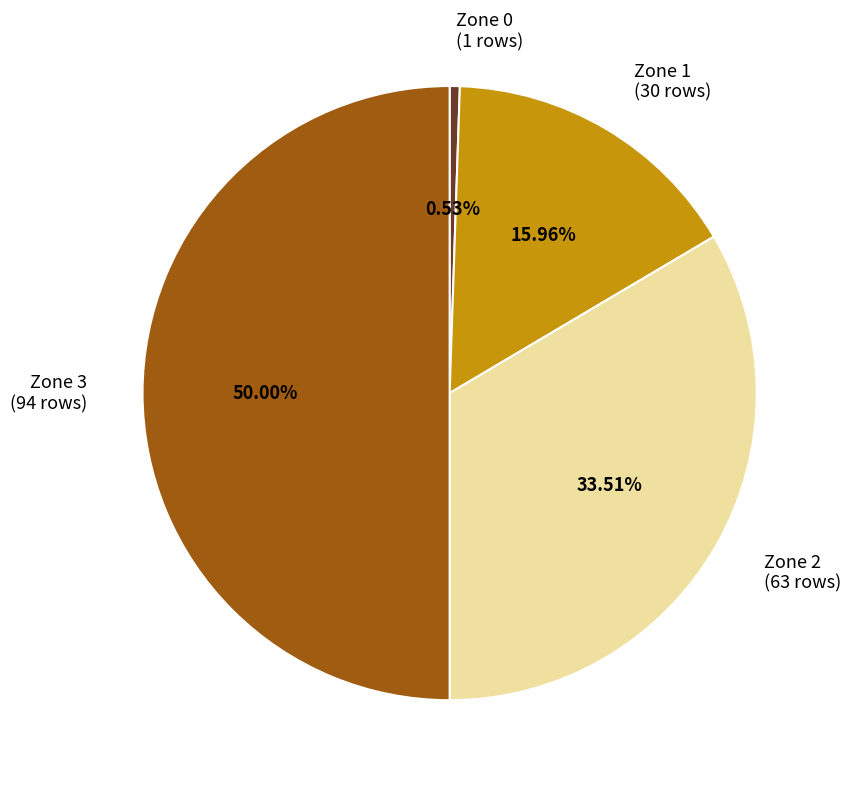

Combined, what portion of the pie is Zone 0 and Zone 2?

34.0%